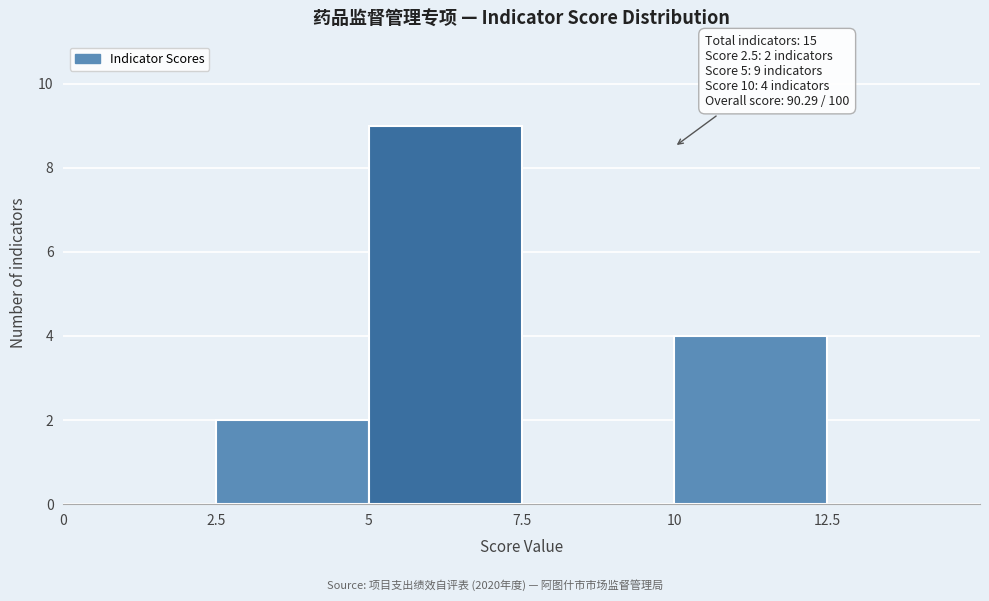

Which range on the x-axis has the tallest bar?

5 to 7.5